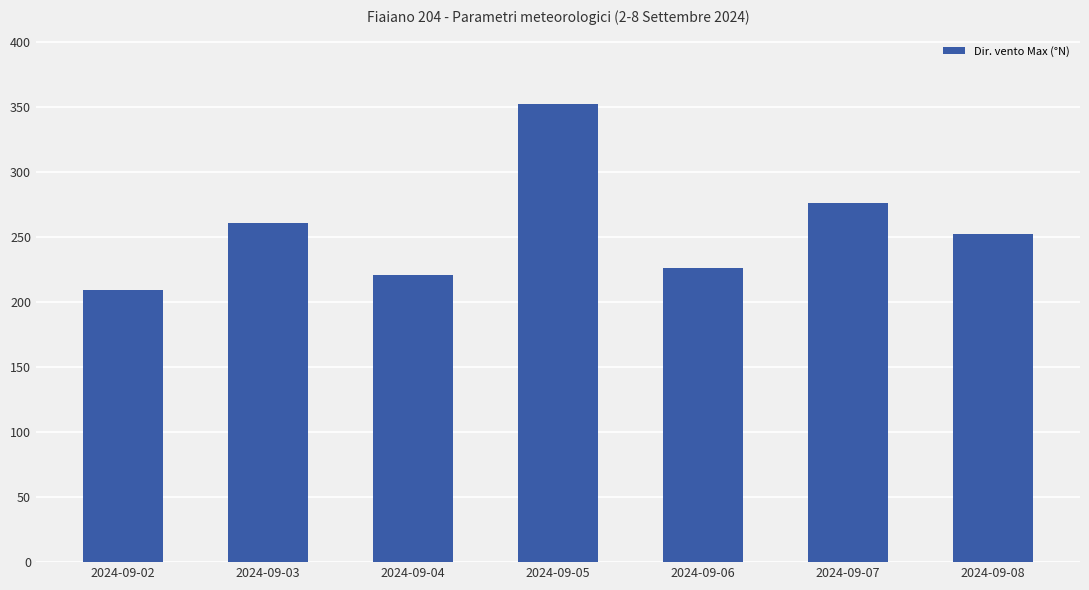

True or false: the data shows 276 at 2024-09-07.

True